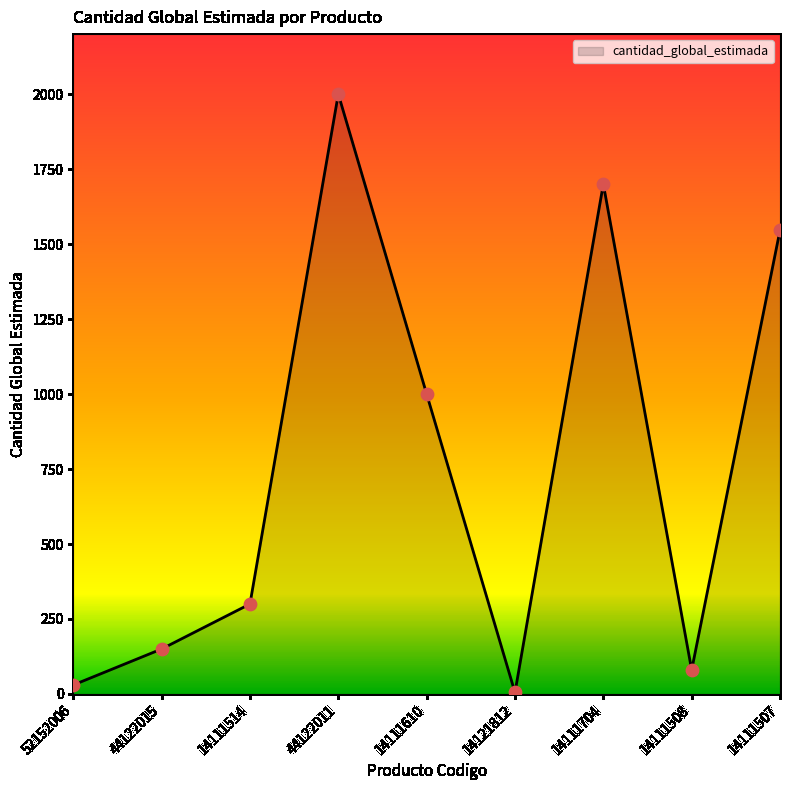

Between 14111507 and 14121812, which is larger?

14111507